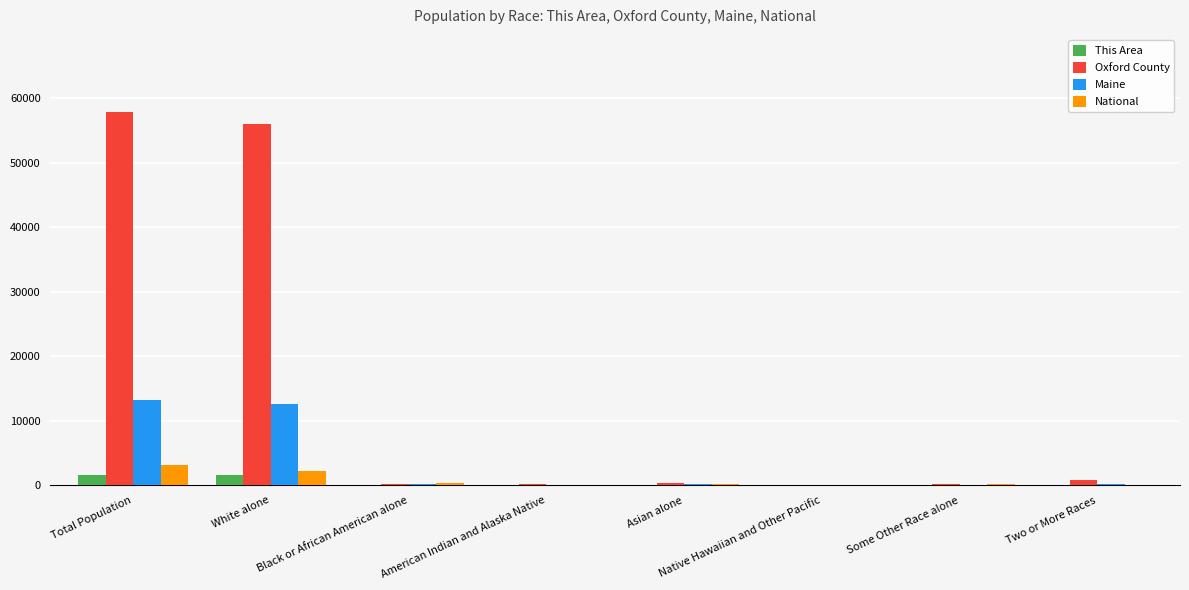

What is the difference between the Maine values at White alone and Total Population?

633.9